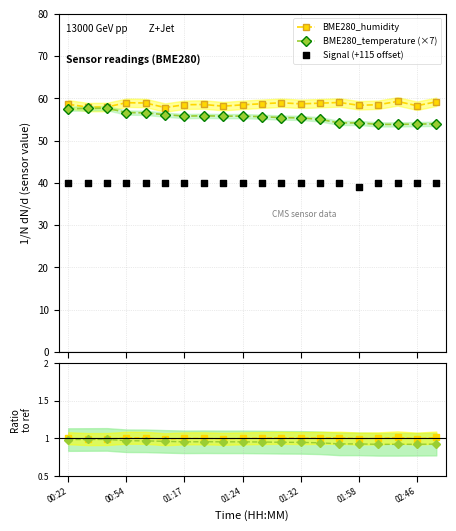

Which series has the largest Y range (max minus min)?

BME280_temperature (×7)